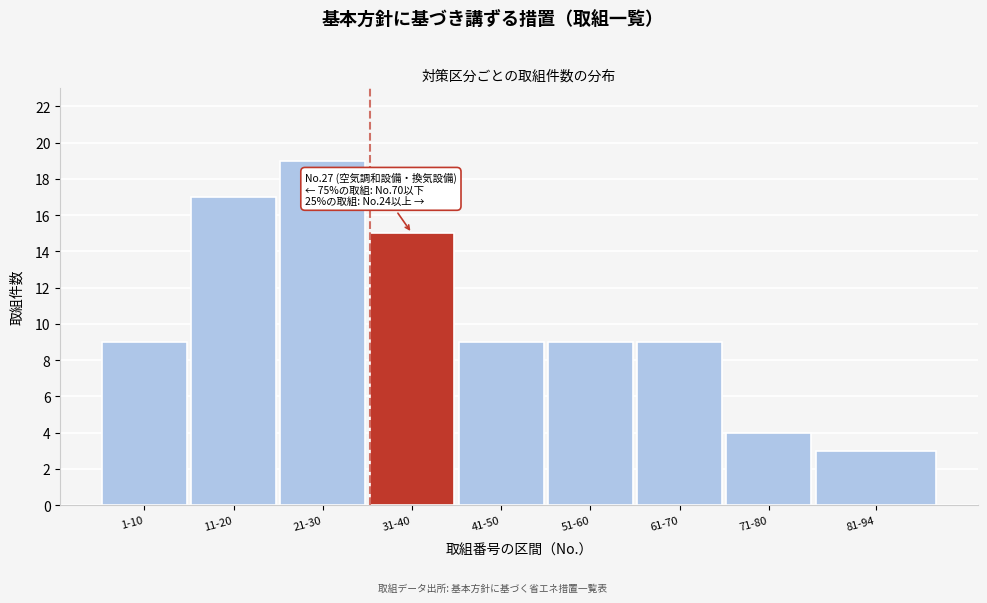

Reading left to right, what are all the values shown in this chart?

9	17	19	15	9	9	9	4	3